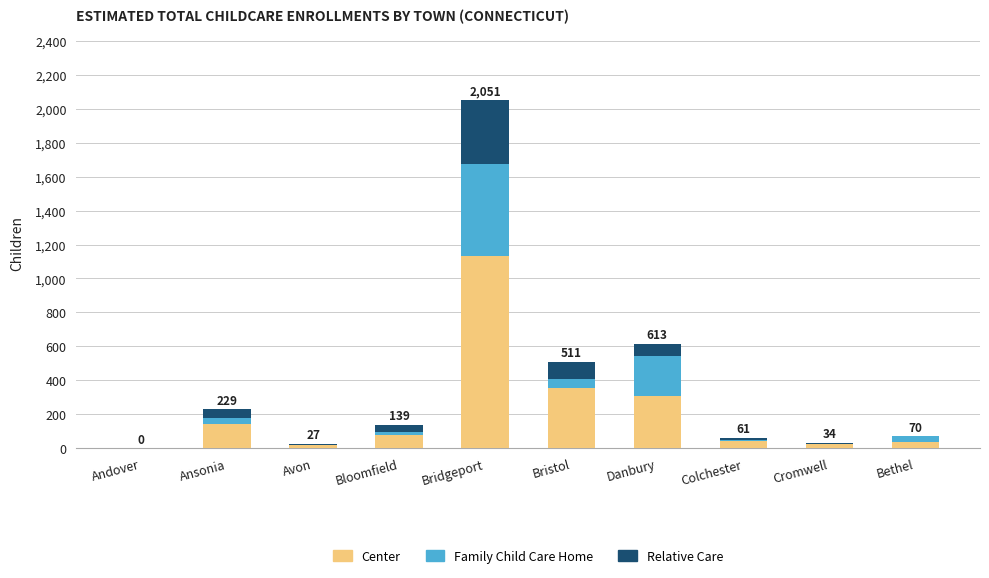

Where is Center nearest to the value 566?

Bristol